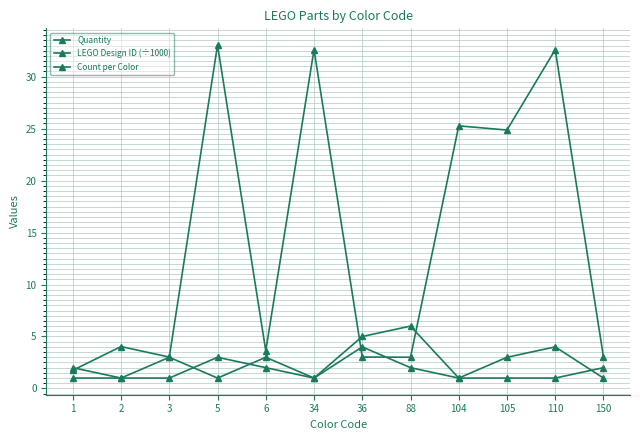

Count the Count per Color values in the range 1 to 3.

10